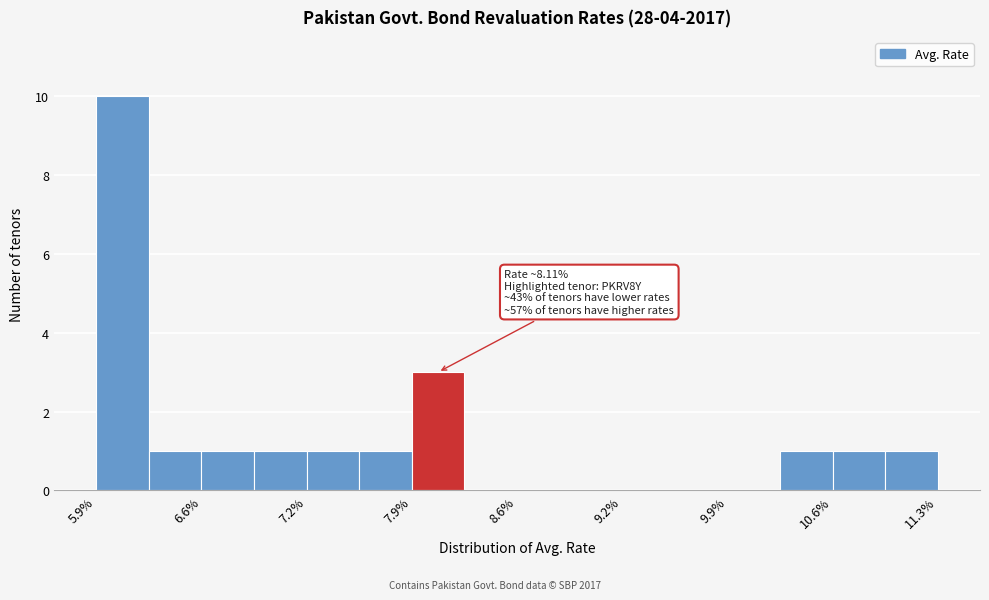

Around what value on the x-axis is the tallest bar? Give the approximate position of its centre, as read against the axis.

6.1